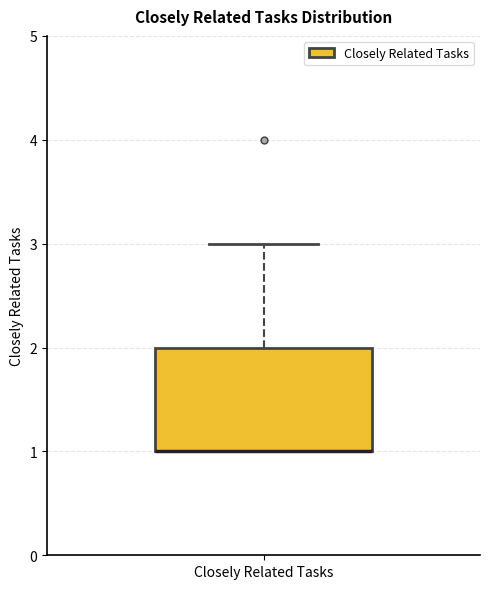

Transcribe this box plot: give where the median line is, the range the box spans, and where the two whiskers end, as read against the y-axis. The values are not printed on the chart, so give them approximately, as read against the axis.

median 1 (drawn on the box's lower edge), box 1 to 2, whiskers 1 to 3